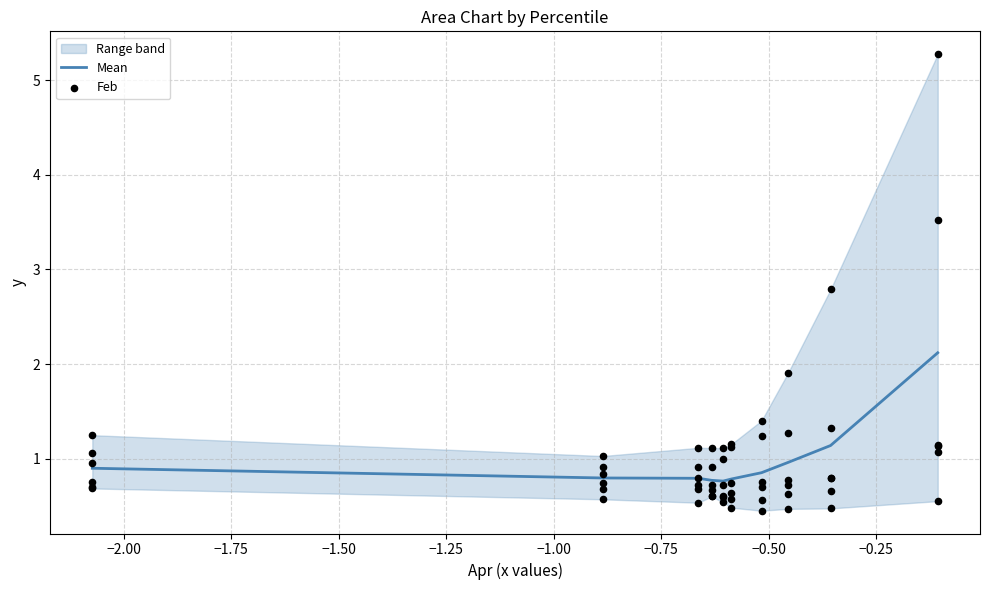

What is the minimum value for Mean?

0.8